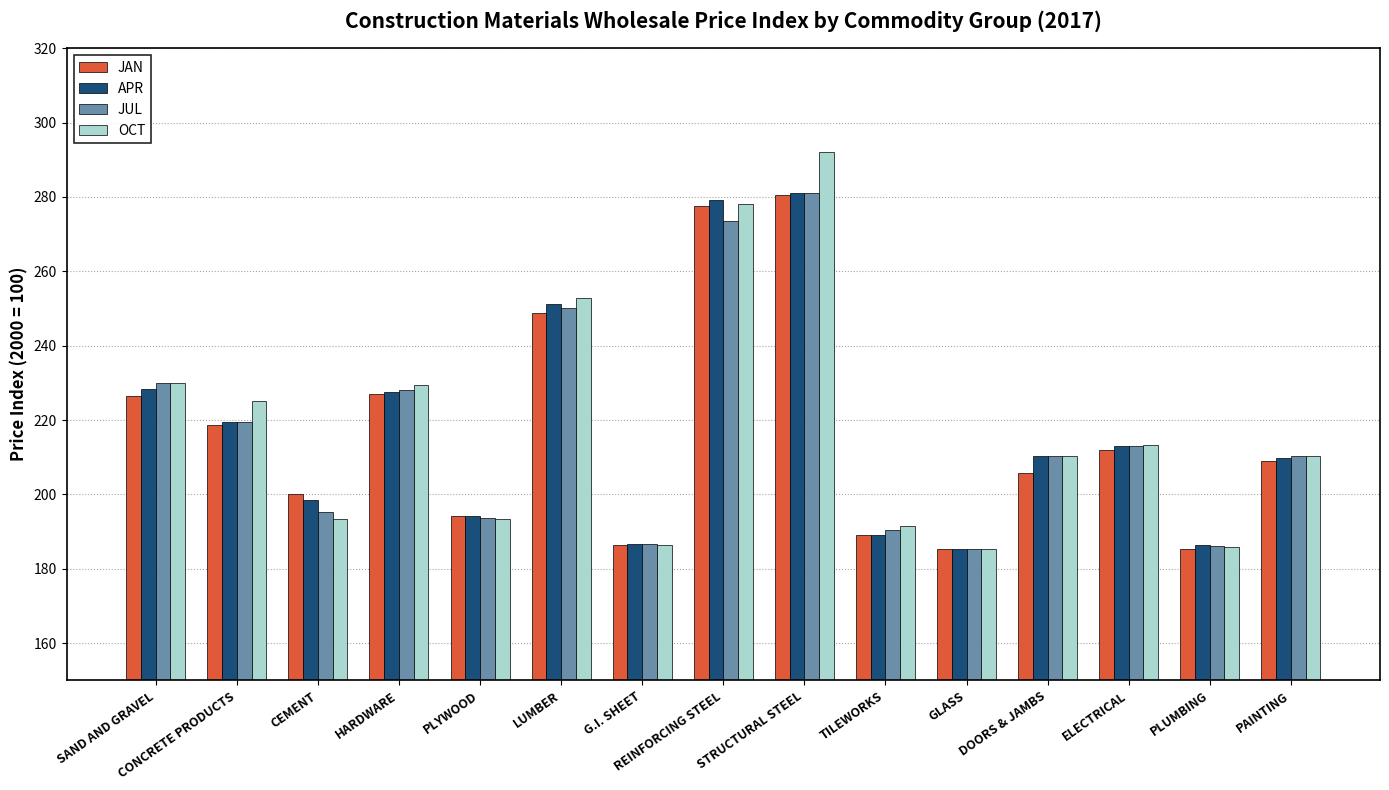

Where does the OCT series first go above 210?

SAND AND GRAVEL